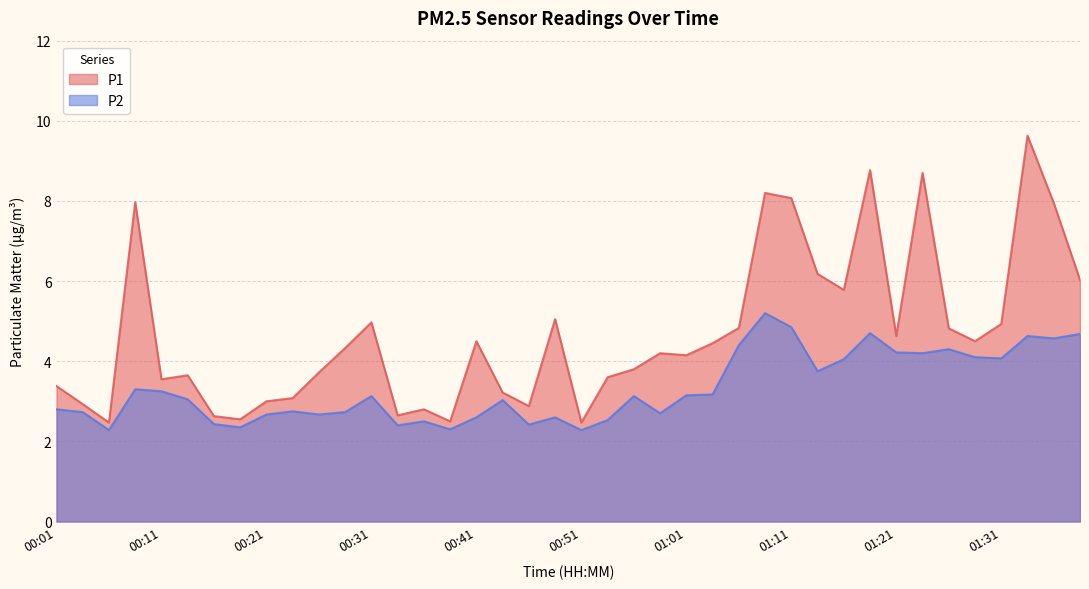

What is the smallest value displayed?

2.3